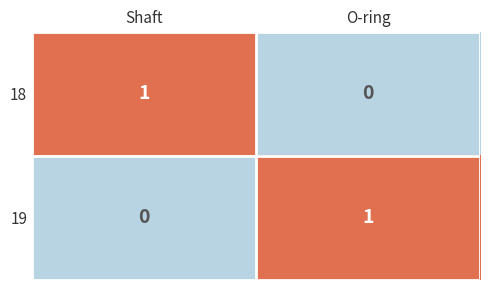

Is the value of 19 at Shaft greater than the value of 18 at Shaft?

No